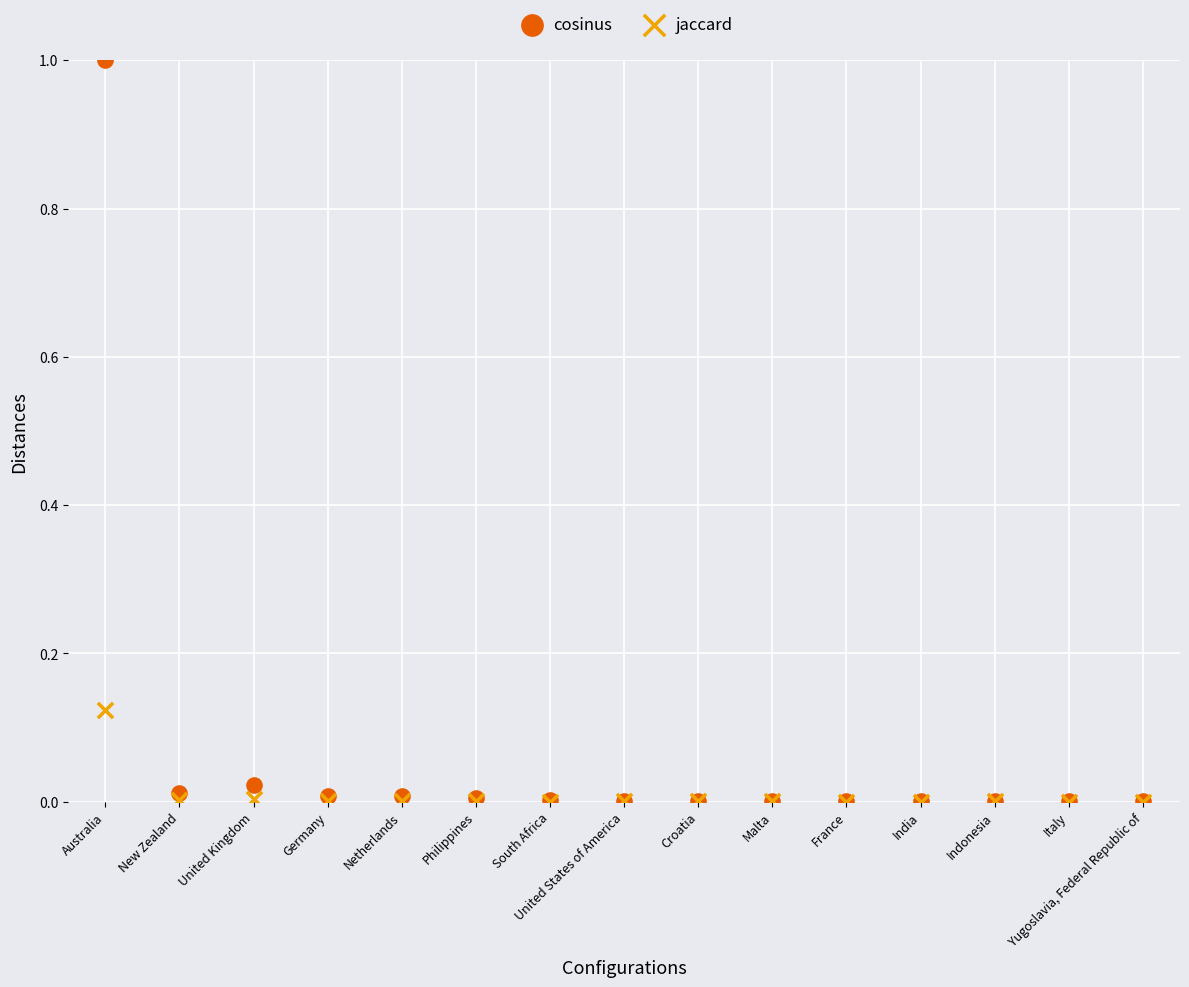

What are all the series names shown in the legend?

cosinus, jaccard